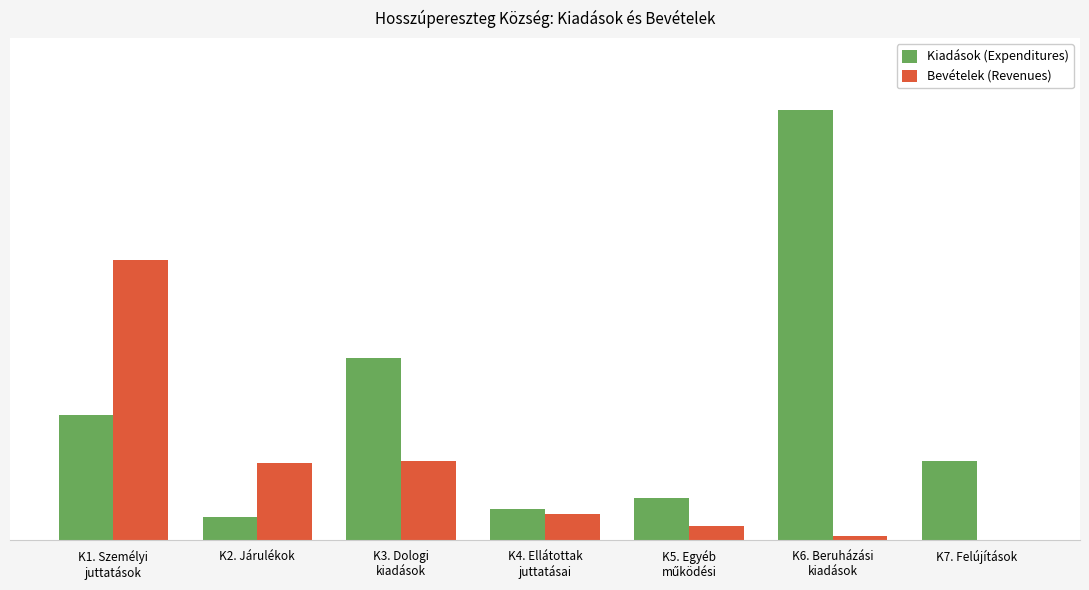

Does the chart contain stacked bars?

No